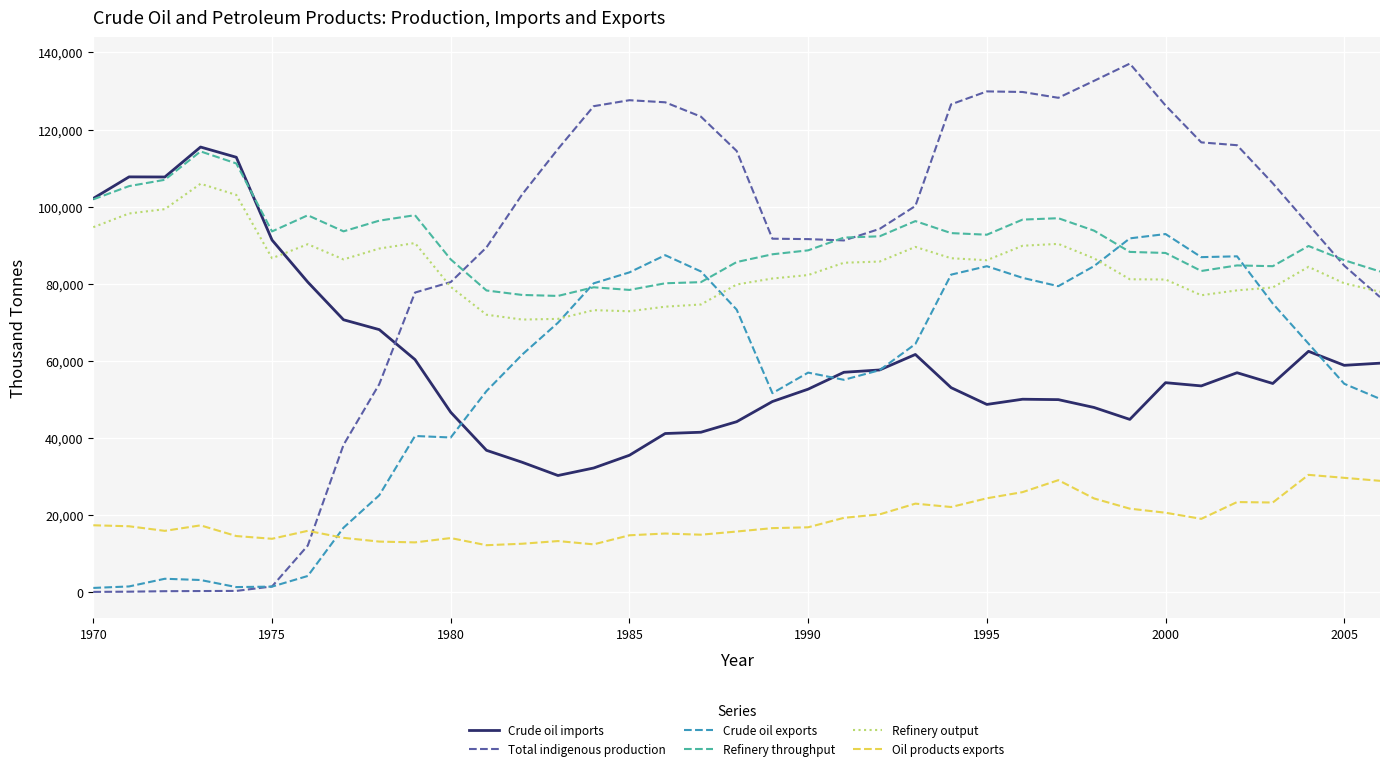

What is the highest value of the Crude oil imports series?

115472.0